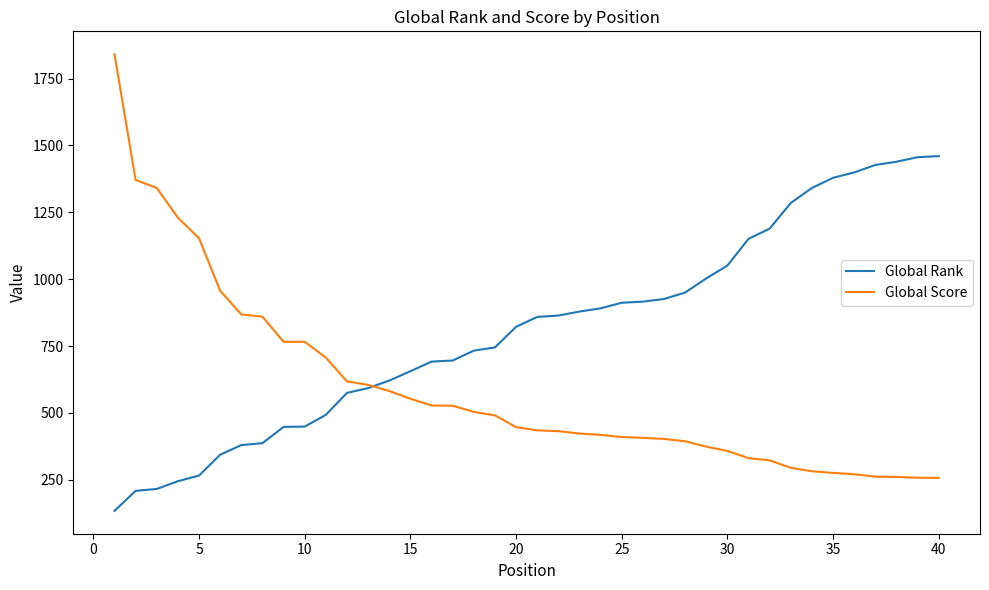

Which series has the largest total across all categories?

Global Rank